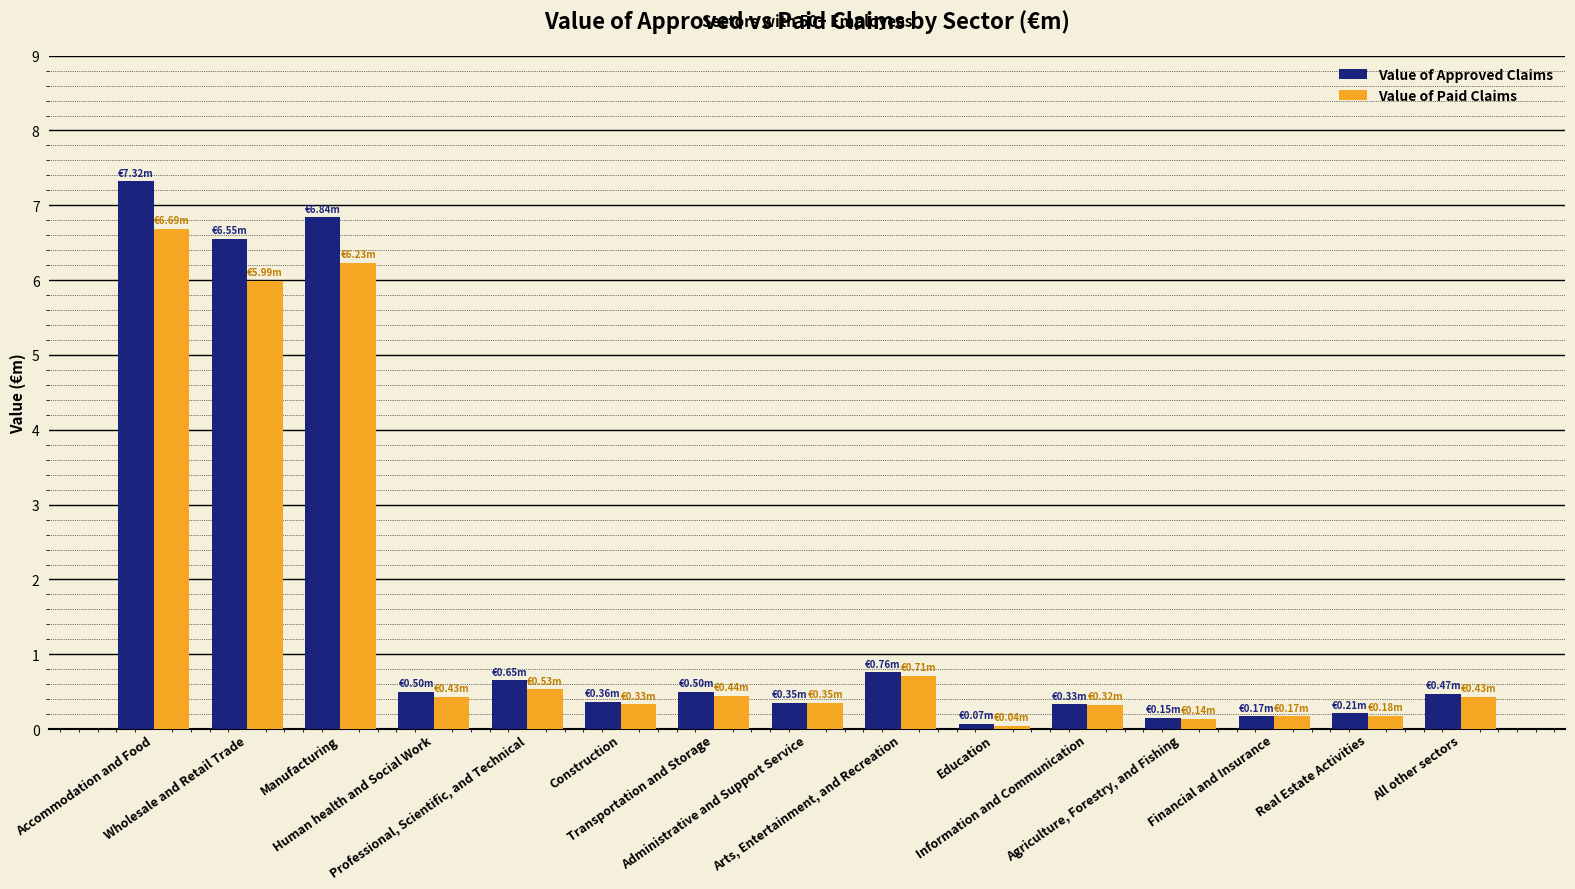

What is the label of the 3rd bar from the right?

Financial and Insurance